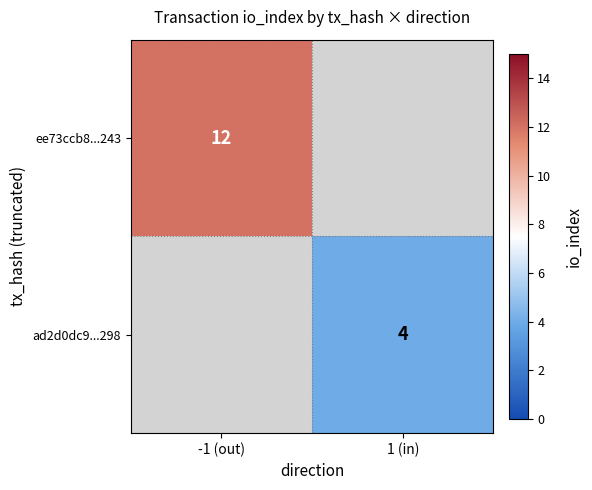

Which category has the lowest value across all series?

1 (in)